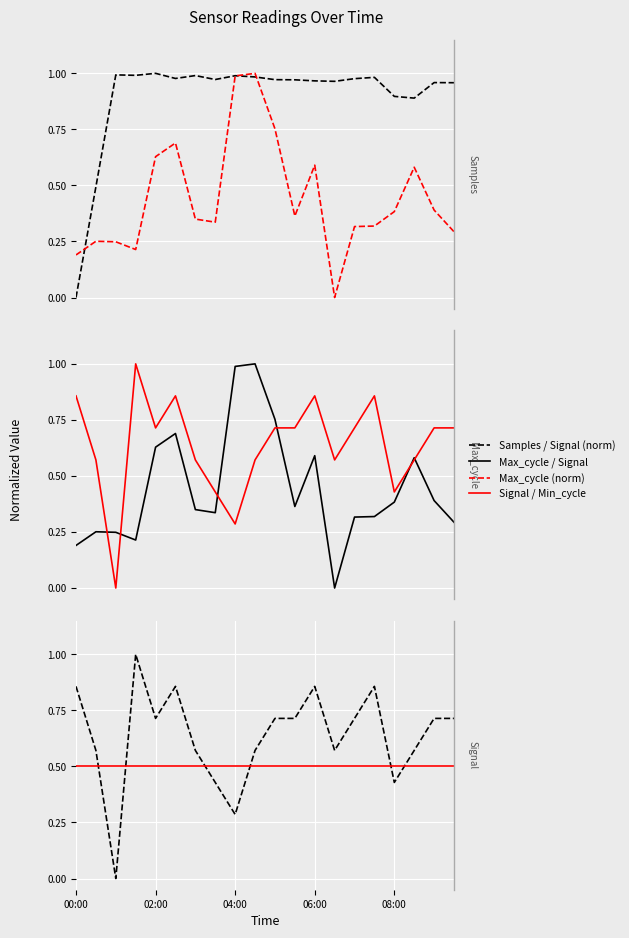

How many values in the Signal (norm) series exceed 0?

19